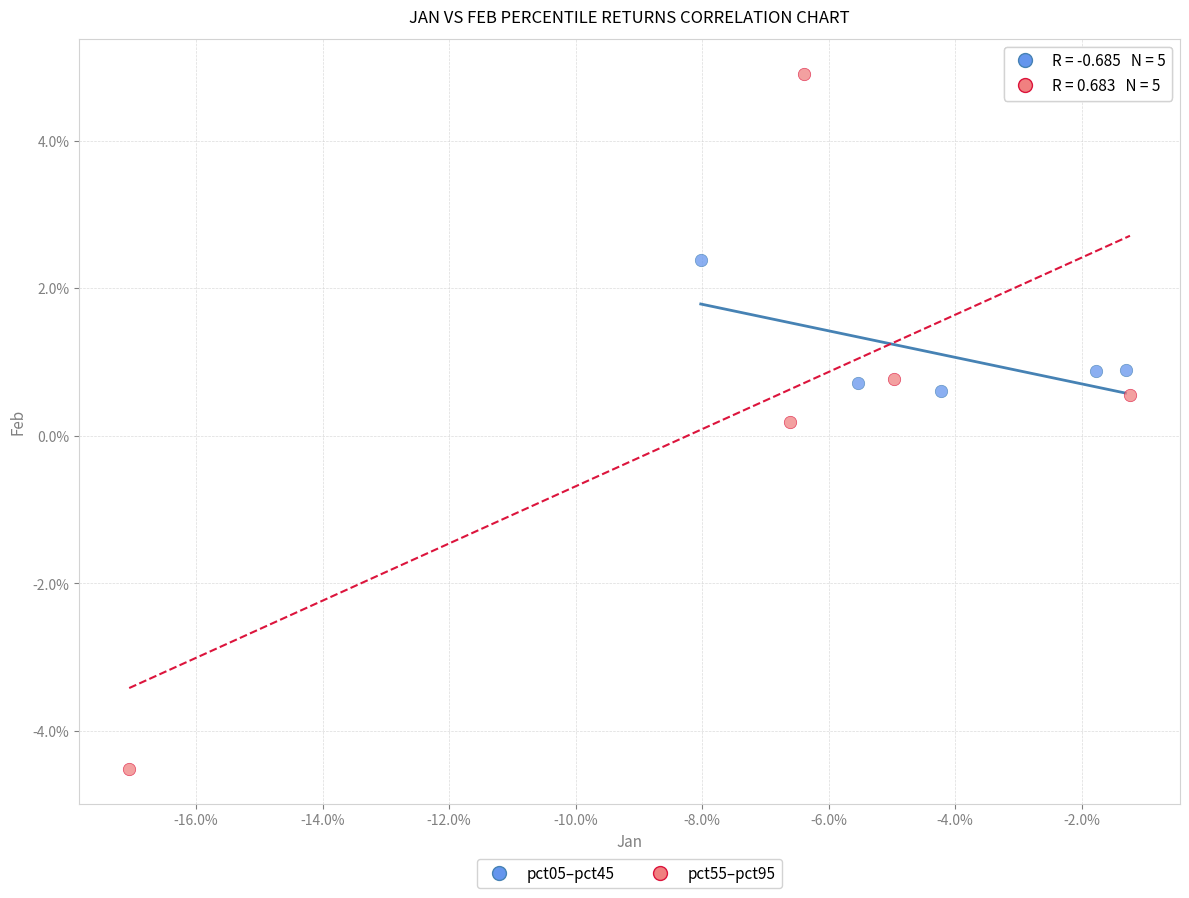

Which series reaches the maximum Y coordinate?

pct55–pct95